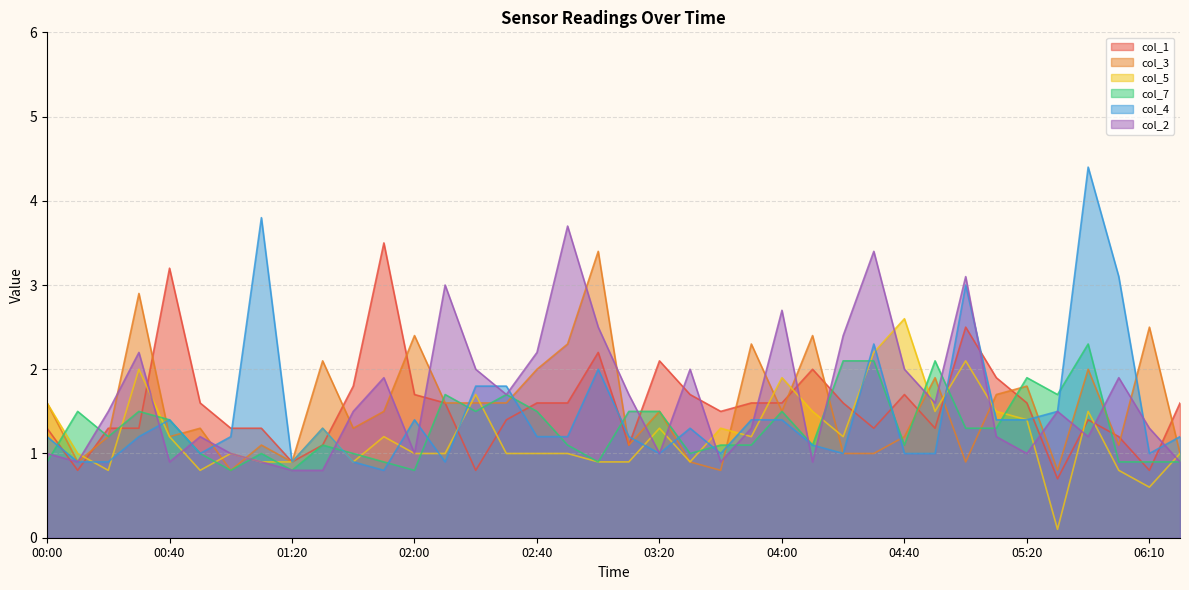

What is the sum of all col_2 values?

62.7